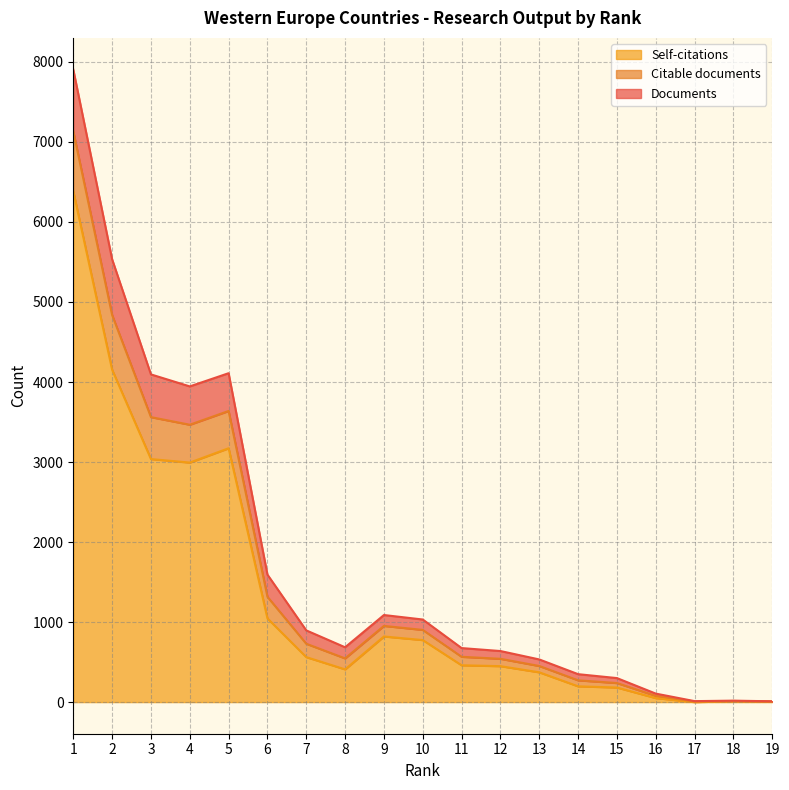

How many data points in Self-citations are less than 460?

9